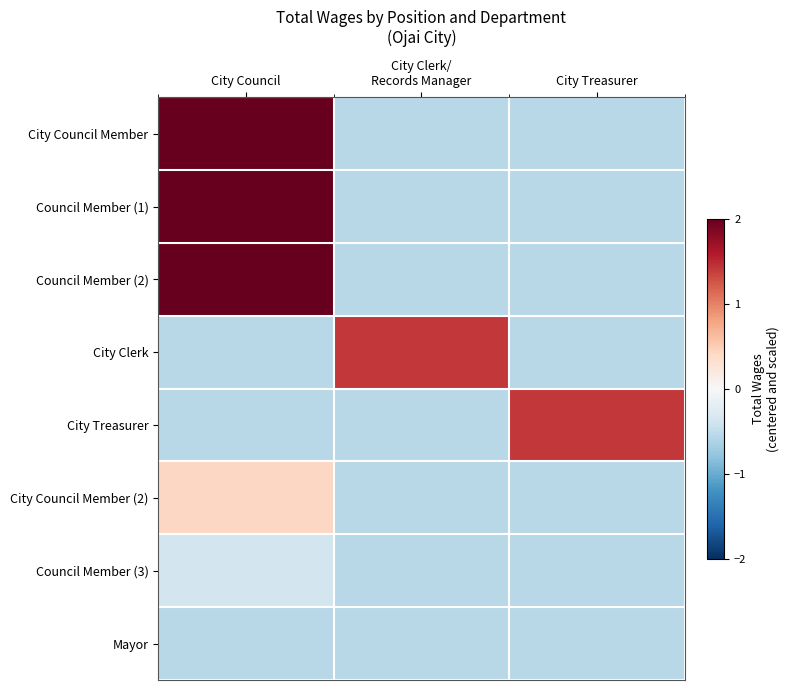

Which series has the largest range (max minus min)?

City Council Member